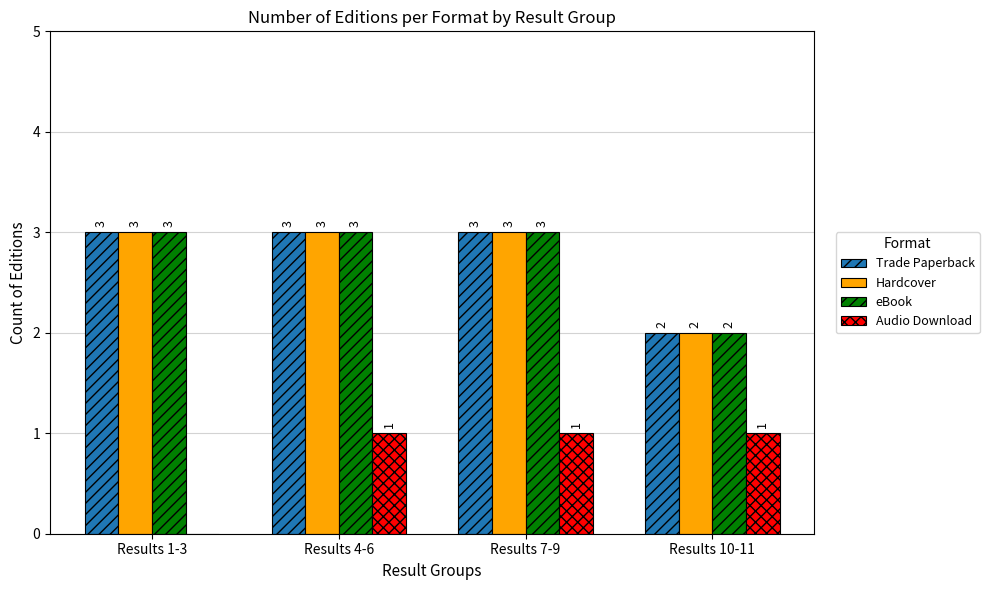

How many categories are shown in the chart?

4